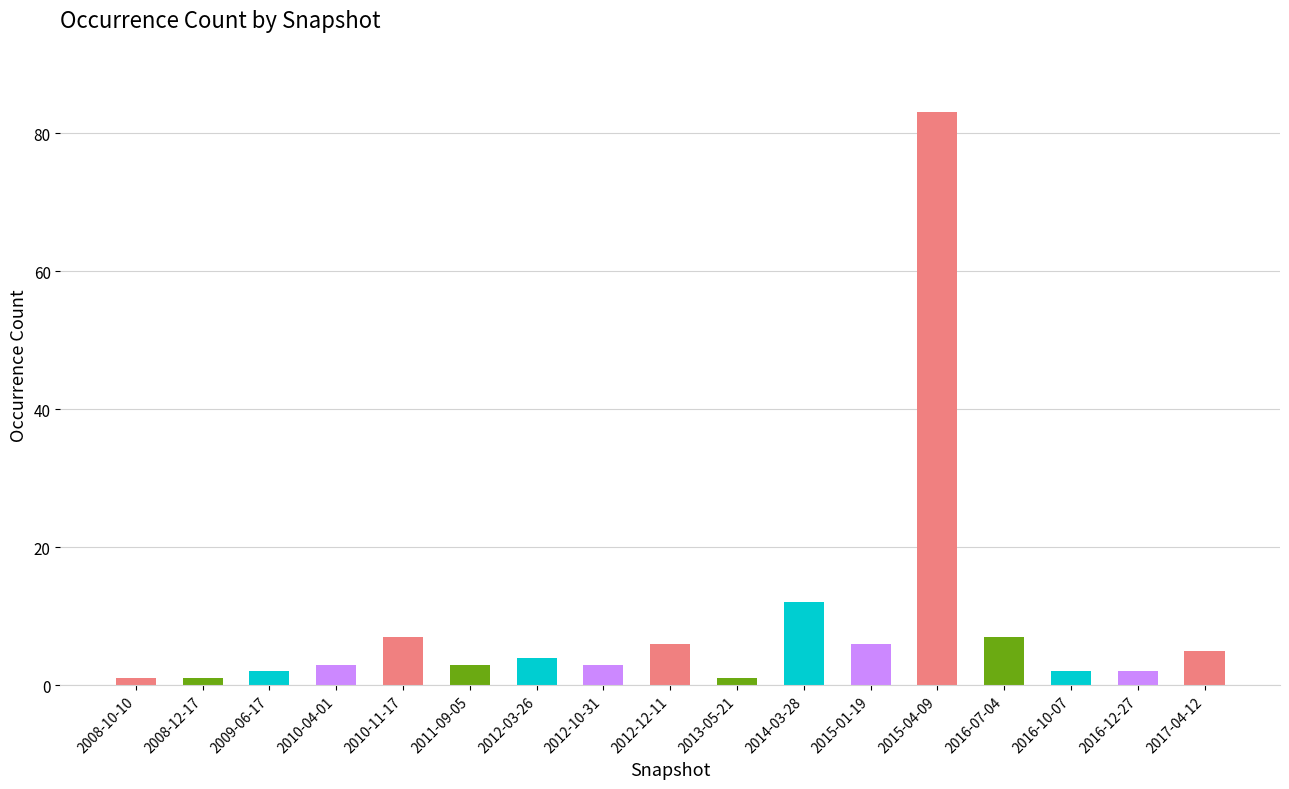

Where is the data nearest to the value 42?

2014-03-28